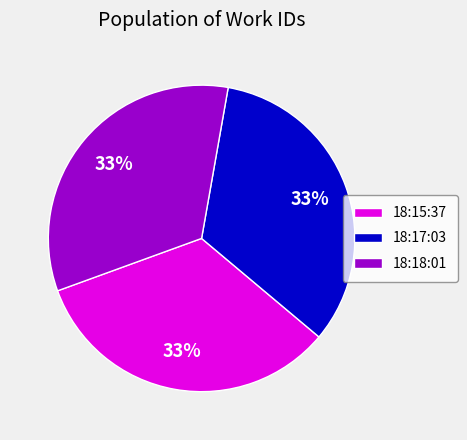

To the nearest percent, what percentage of the pie is 18:15:37?

33%